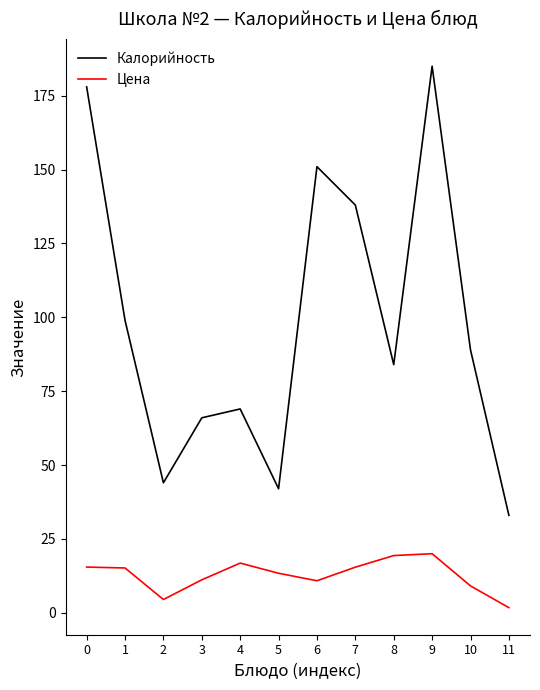

Between 3 and 10, which series saw the biggest shift?

Калорийность